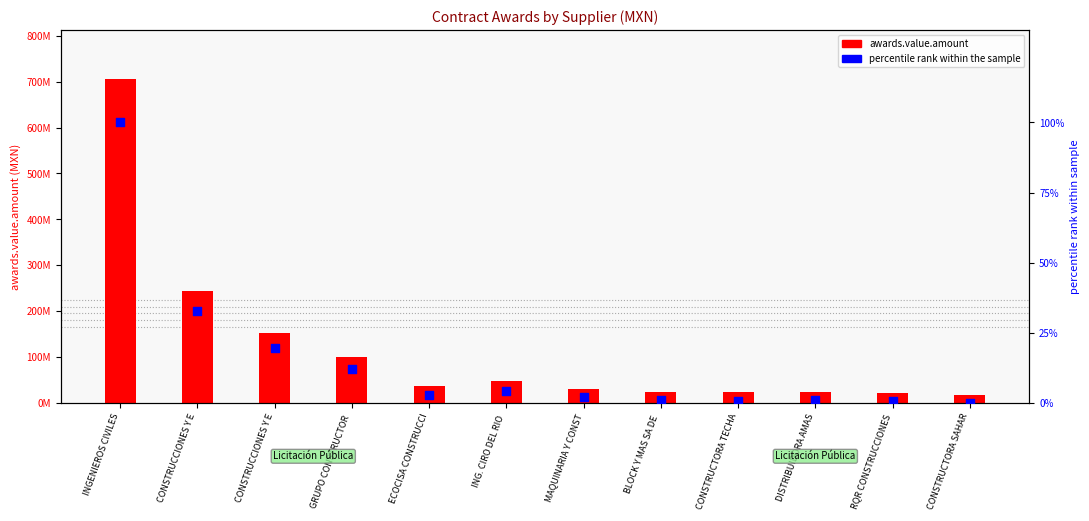

Which series reaches the maximum Y coordinate?

awards.value.amount